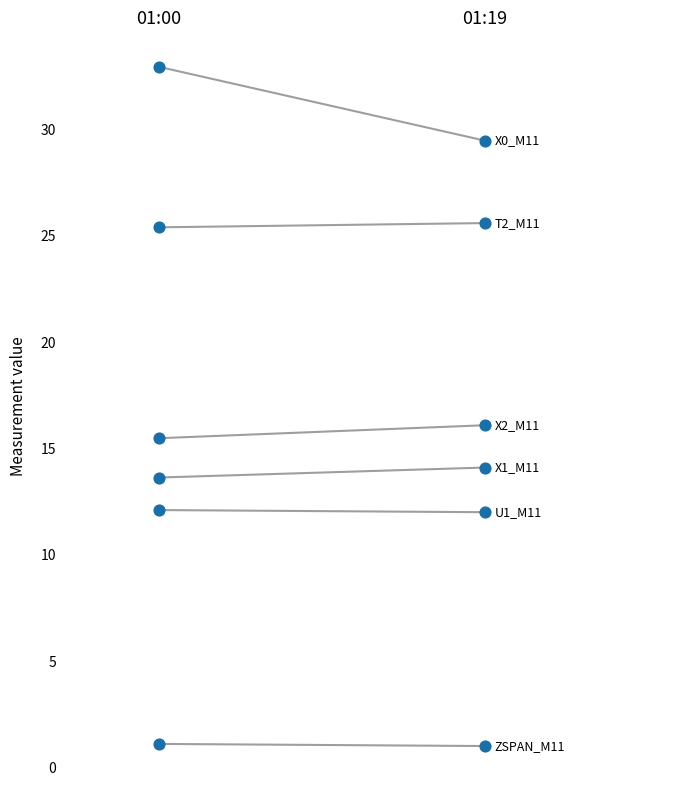

Is the value of ZSPAN_M11 at 01:19 greater than the value of X2_M11 at 01:19?

No